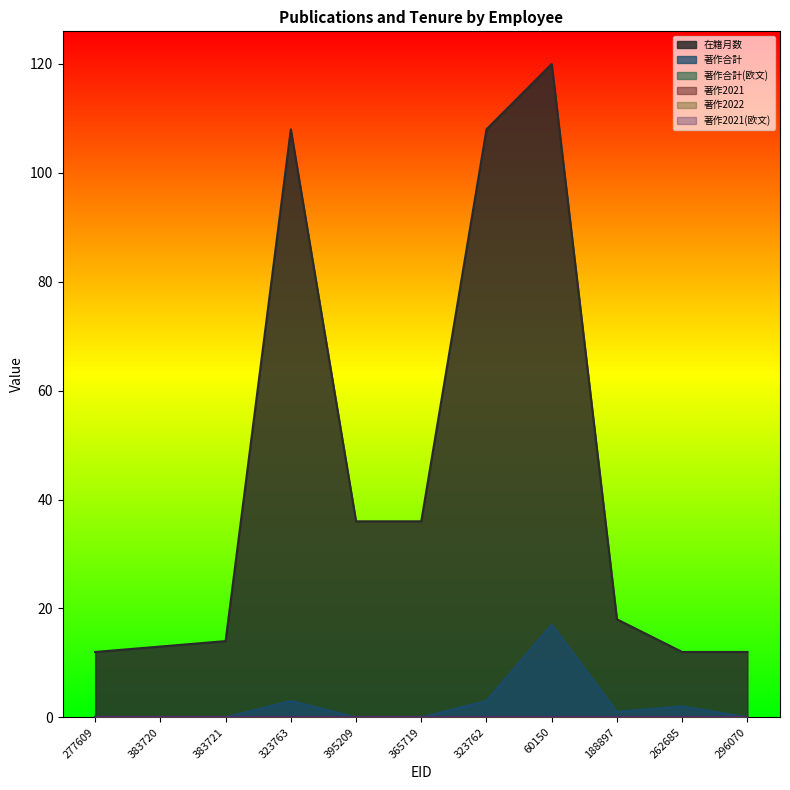

True or false: 著作2022 and 著作合計 intersect in this chart.

False